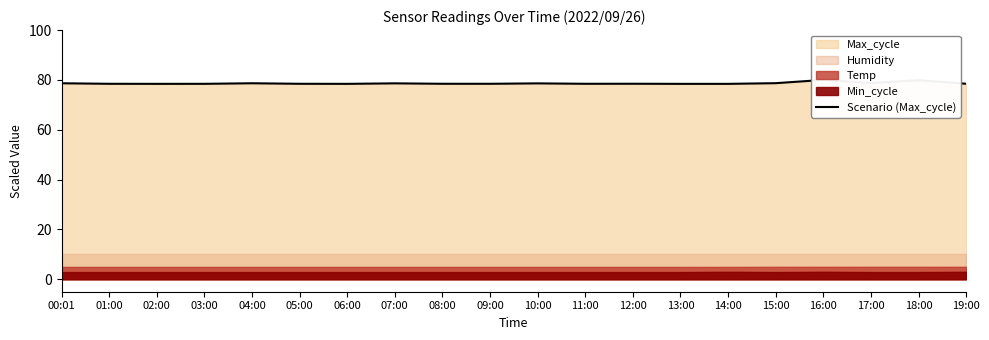

Rank the categories by value from highest to lowest.

16:00, 18:00, 17:00, 15:00, 00:01, 04:00, 07:00, 10:00, 12:00, 19:00, 08:00, 05:00, 09:00, 11:00, 01:00, 03:00, 02:00, 06:00, 13:00, 14:00